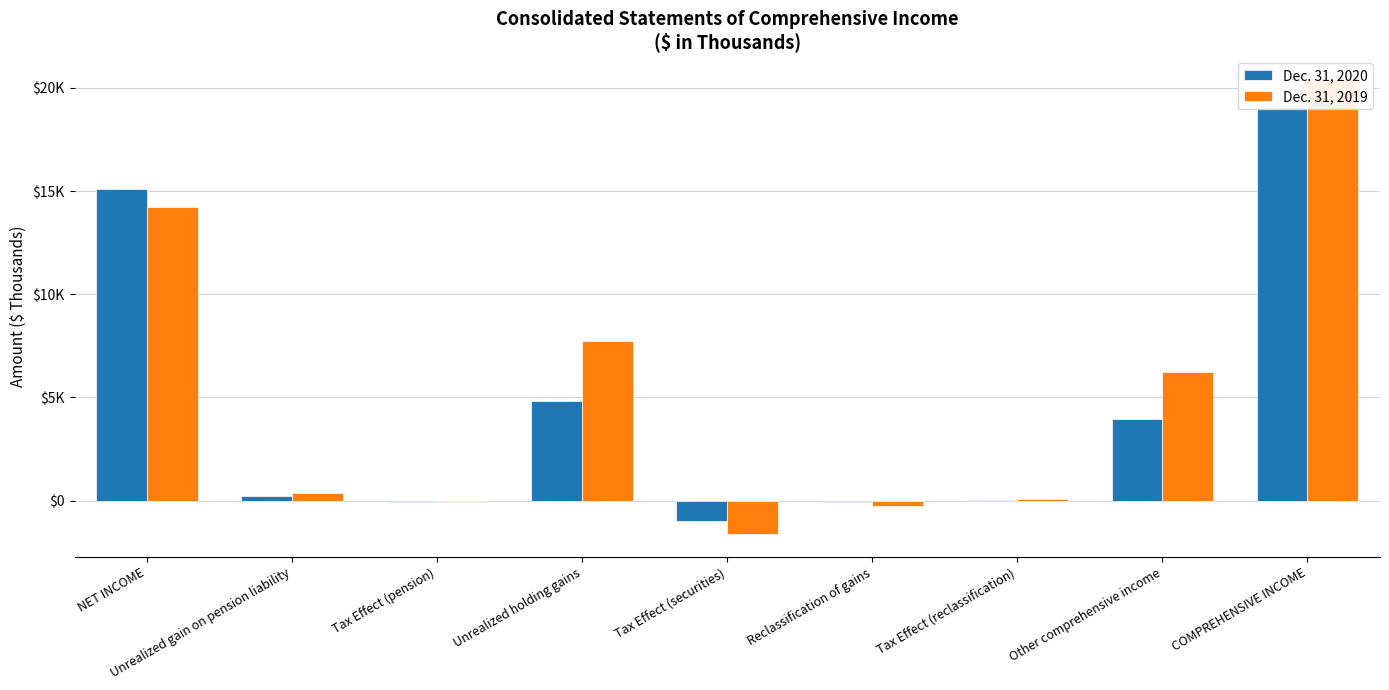

Which has a higher value, Tax Effect (pension) or COMPREHENSIVE INCOME?

COMPREHENSIVE INCOME